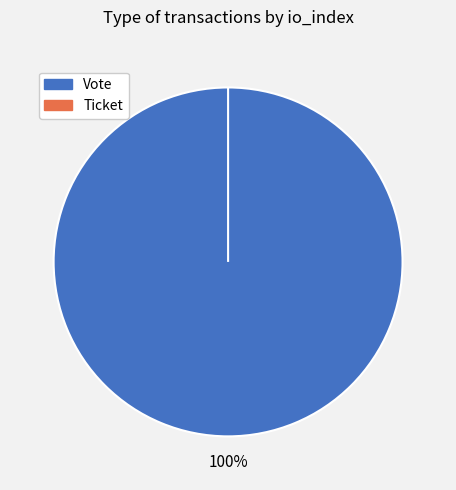

To the nearest percent, what is the difference between the largest and smallest slice percentages?

100%